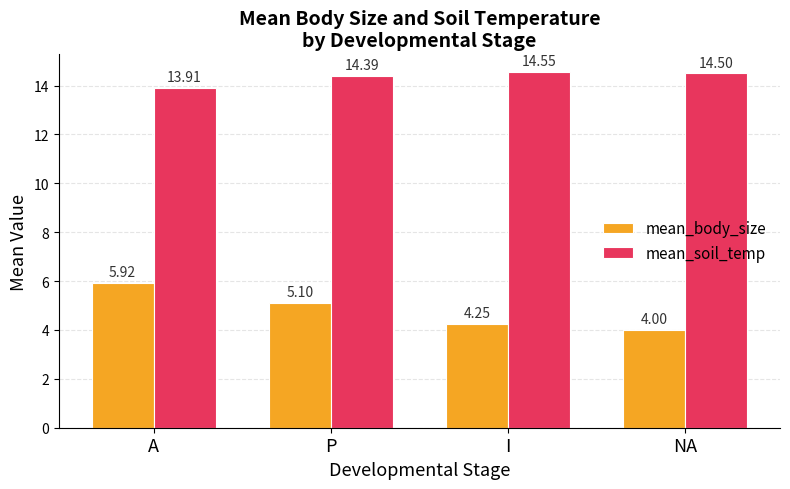

Which label corresponds to the smallest value in the chart?

NA